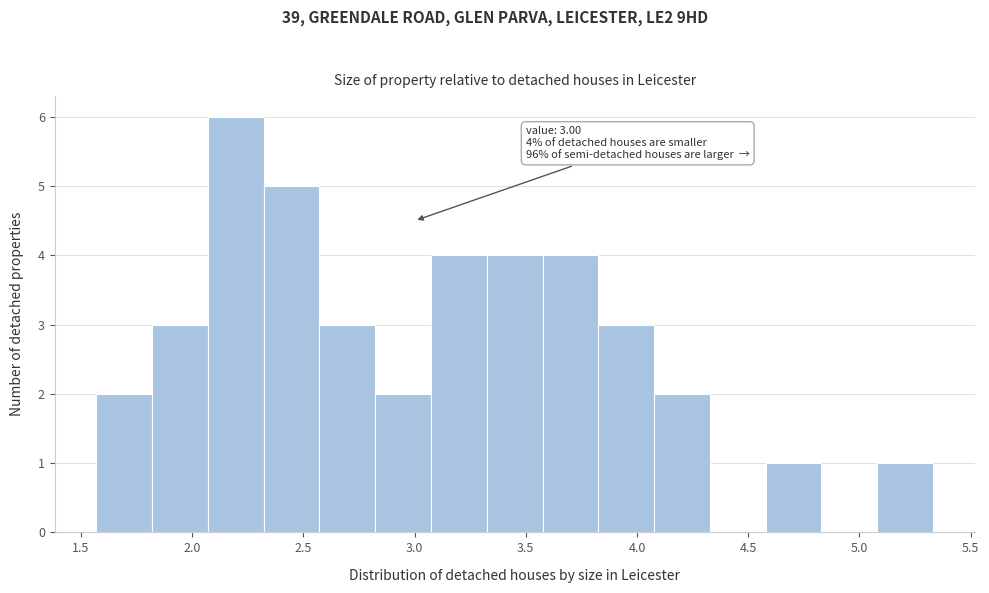

Over which range of the x-axis is the bar tallest?

2.05 to 2.30